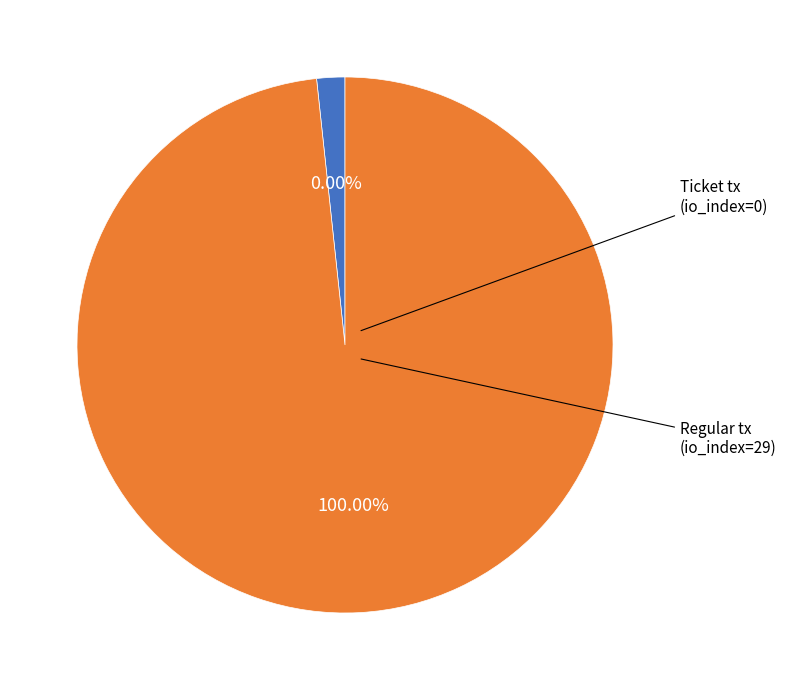

To the nearest percent, what is the difference between the largest and smallest slice percentages?

100%